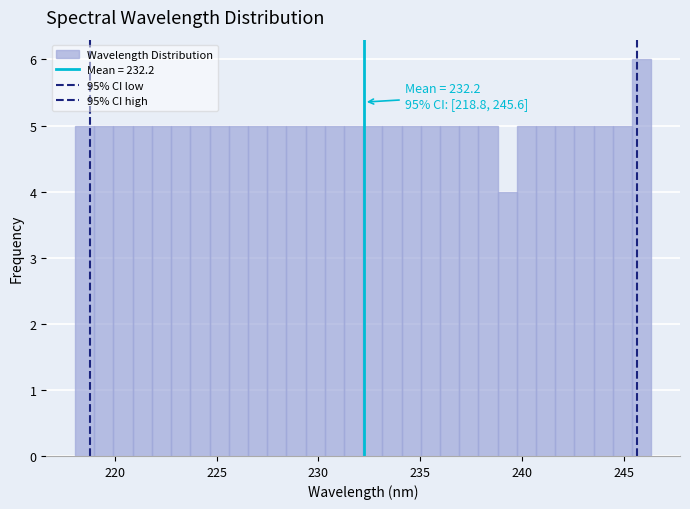

Around what value on the x-axis is the tallest bar? Give the approximate position of its centre, as read against the axis.

246.0